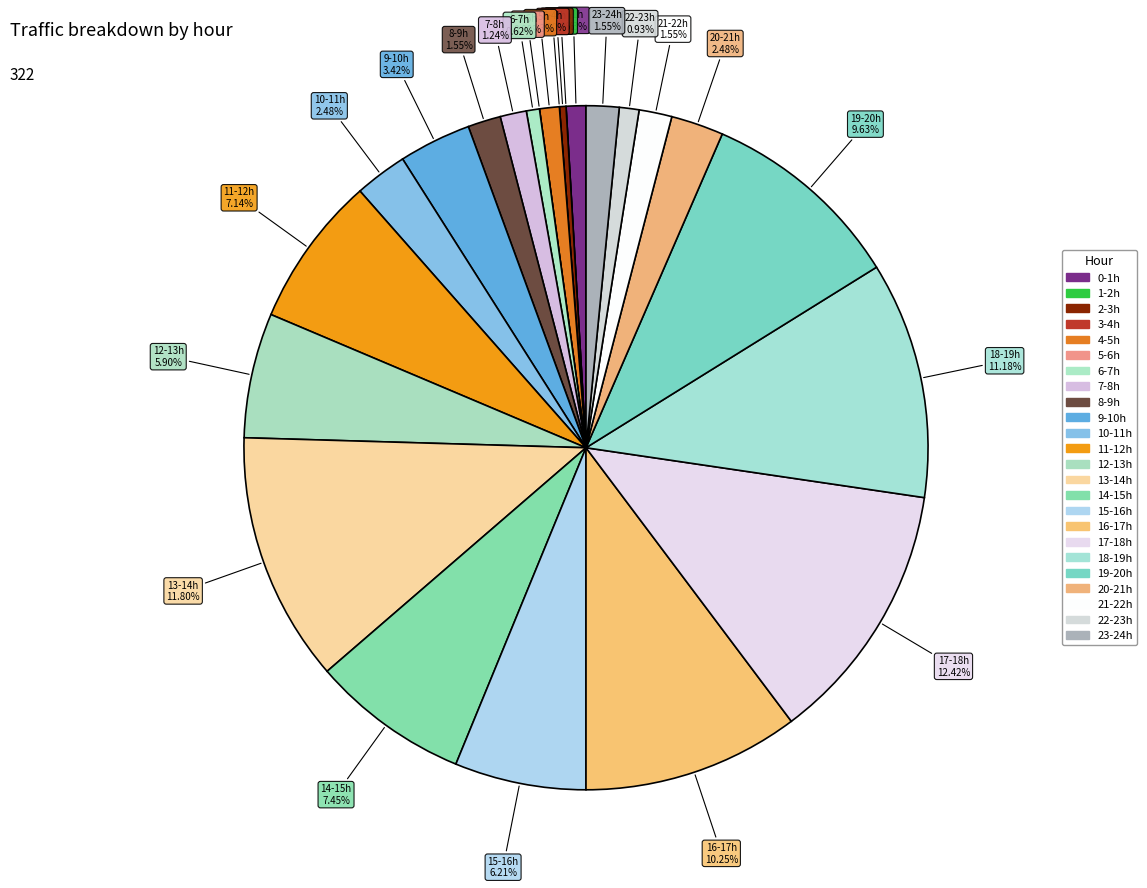

Count the number of slices in the pie.

24